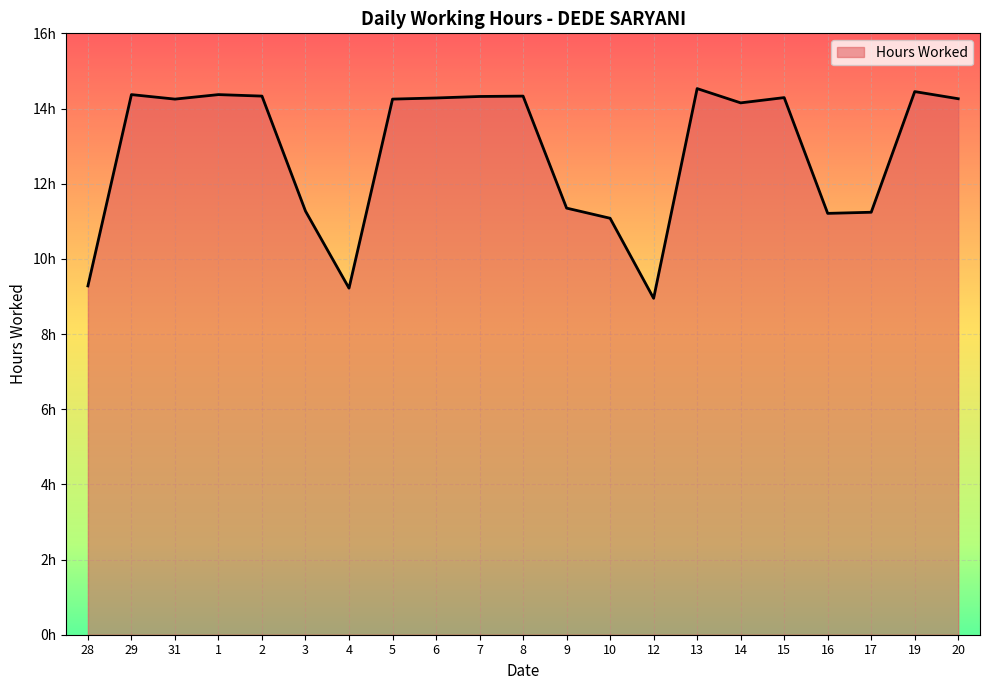

True or false: the data shows 14.2 at 14.

True